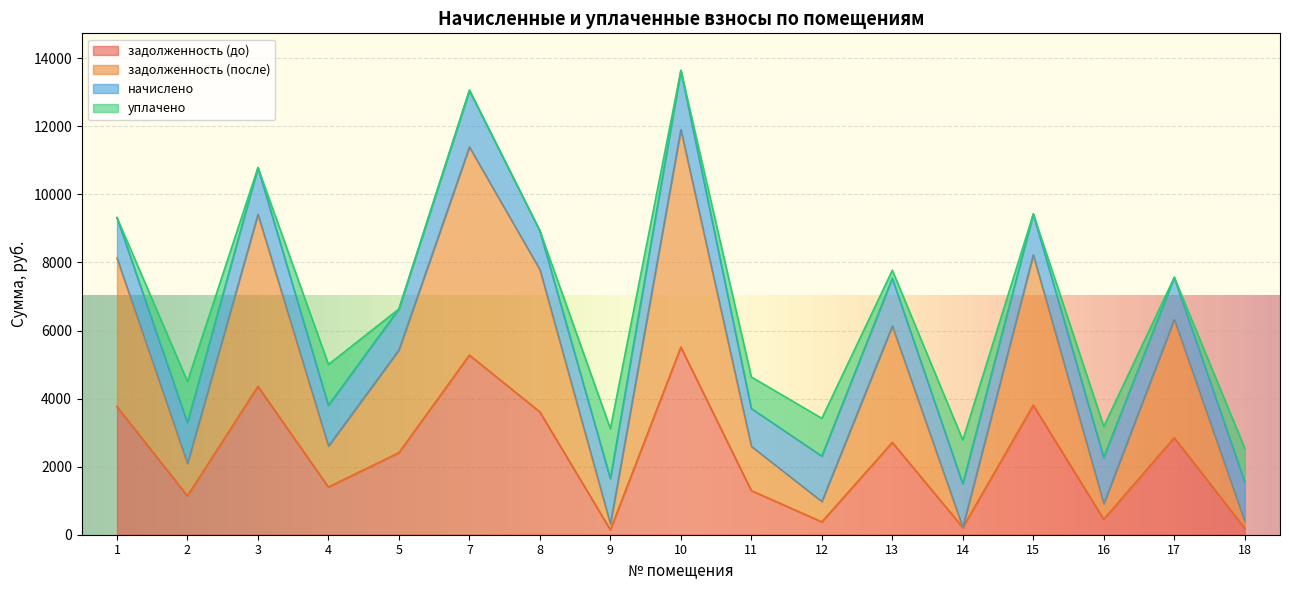

List the labels in order of задолженность (до) value, largest first.

10, 7, 3, 15, 1, 8, 17, 13, 5, 4, 11, 2, 16, 12, 14, 18, 9